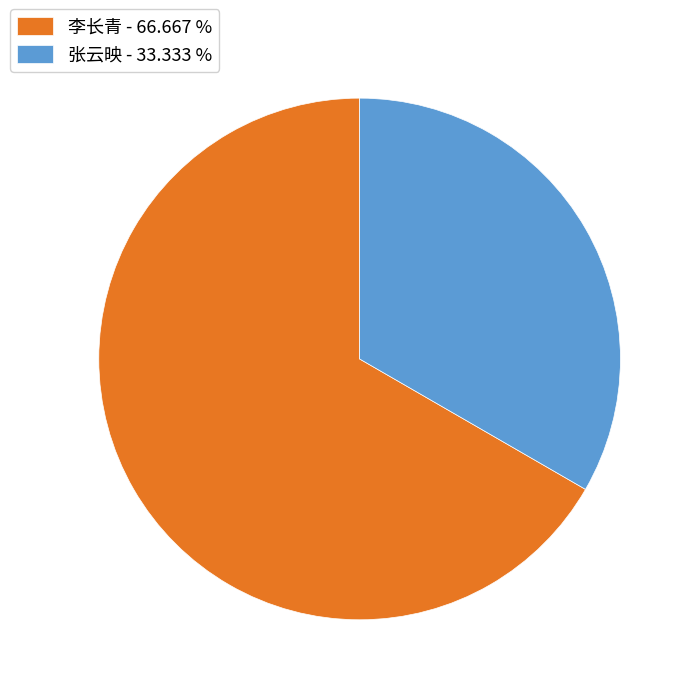

The 张云映 slice represents 44% of the pie. True or false?

False